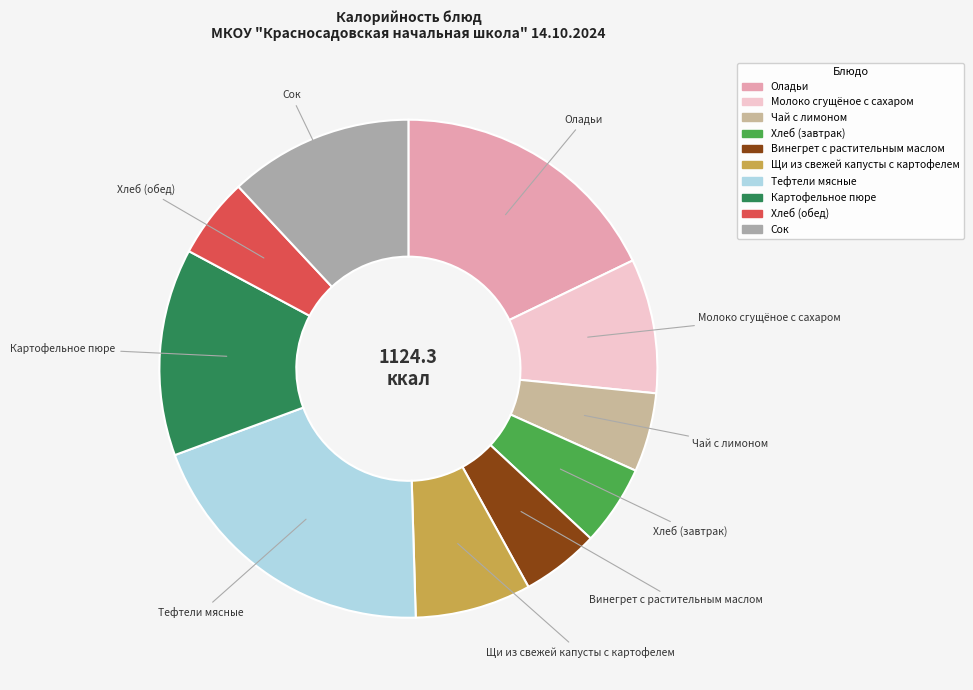

Does Щи из свежей капусты с картофелем represent more than half of the total?

No